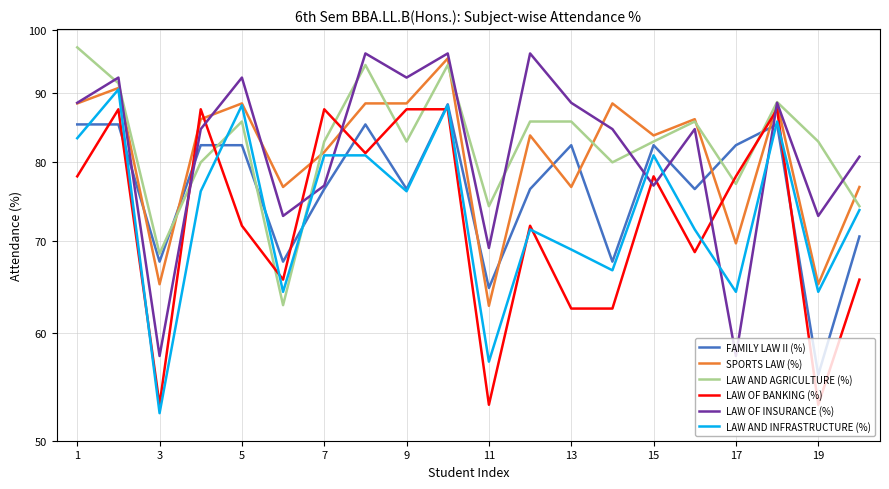

How many interior local peaks does the SPORTS LAW (%) series have?

7